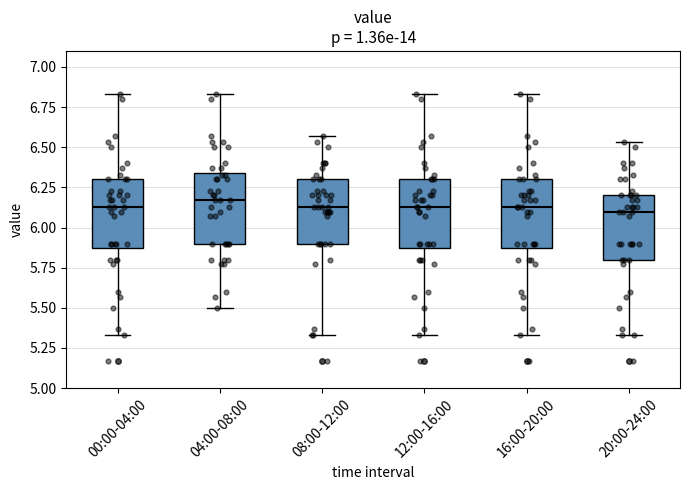

Reading left to right, read every box against the y-axis: the position of its median line, the range the box covers, and the ends of its whiskers. The values are not printed on the chart, so give them approximately, as read against the axis.

00:00-04:00: median 6.15, box 5.90 to 6.30, whiskers 5.35 to 6.85
04:00-08:00: median 6.15, box 5.90 to 6.35, whiskers 5.50 to 6.85
08:00-12:00: median 6.15, box 5.90 to 6.30, whiskers 5.35 to 6.55
12:00-16:00: median 6.15, box 5.90 to 6.30, whiskers 5.35 to 6.85
16:00-20:00: median 6.15, box 5.90 to 6.30, whiskers 5.35 to 6.85
20:00-24:00: median 6.10, box 5.80 to 6.20, whiskers 5.35 to 6.55